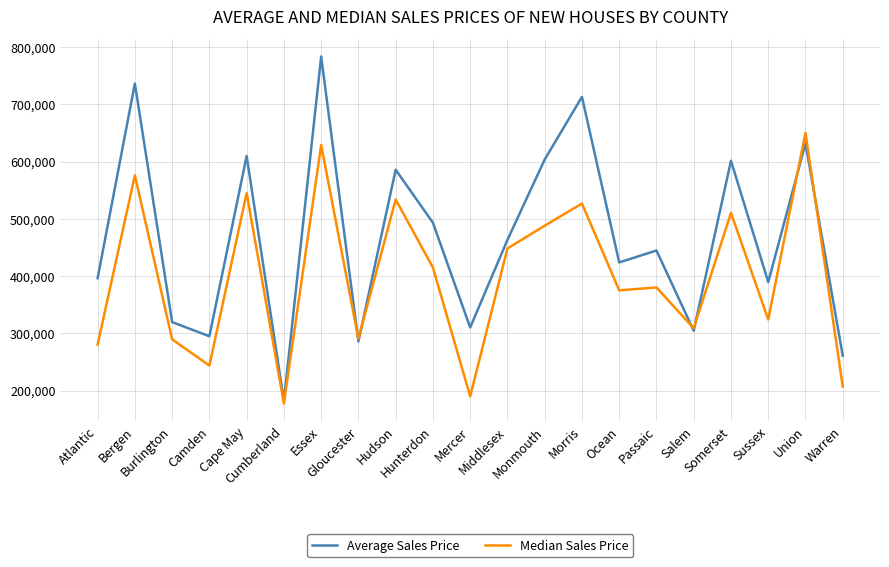

Rank the series by their average value, from lowest to highest.

Median Sales Price, Average Sales Price